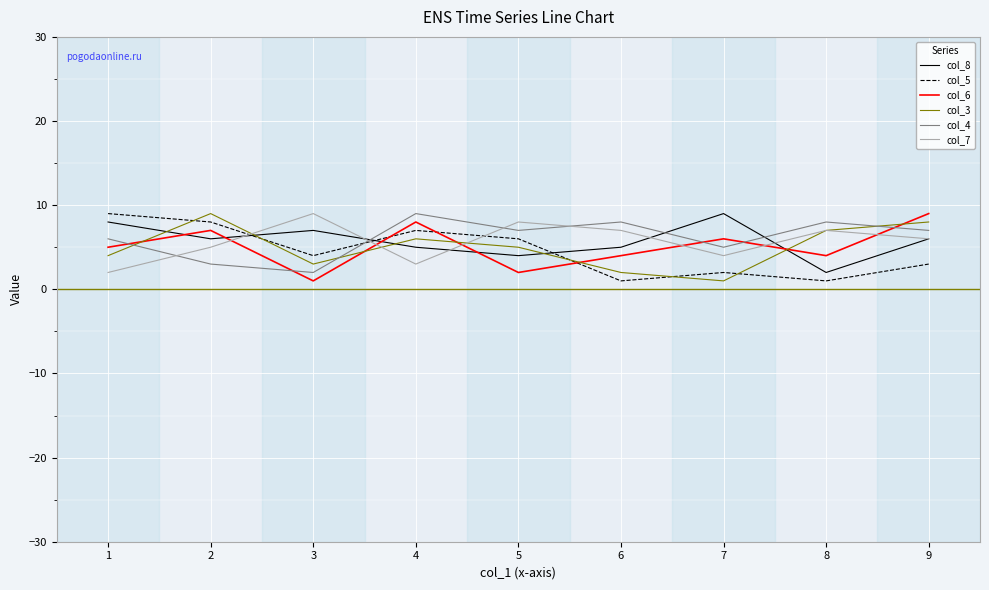

In col_8, how many points are higher than both neighbors (excluding endpoints)?

2